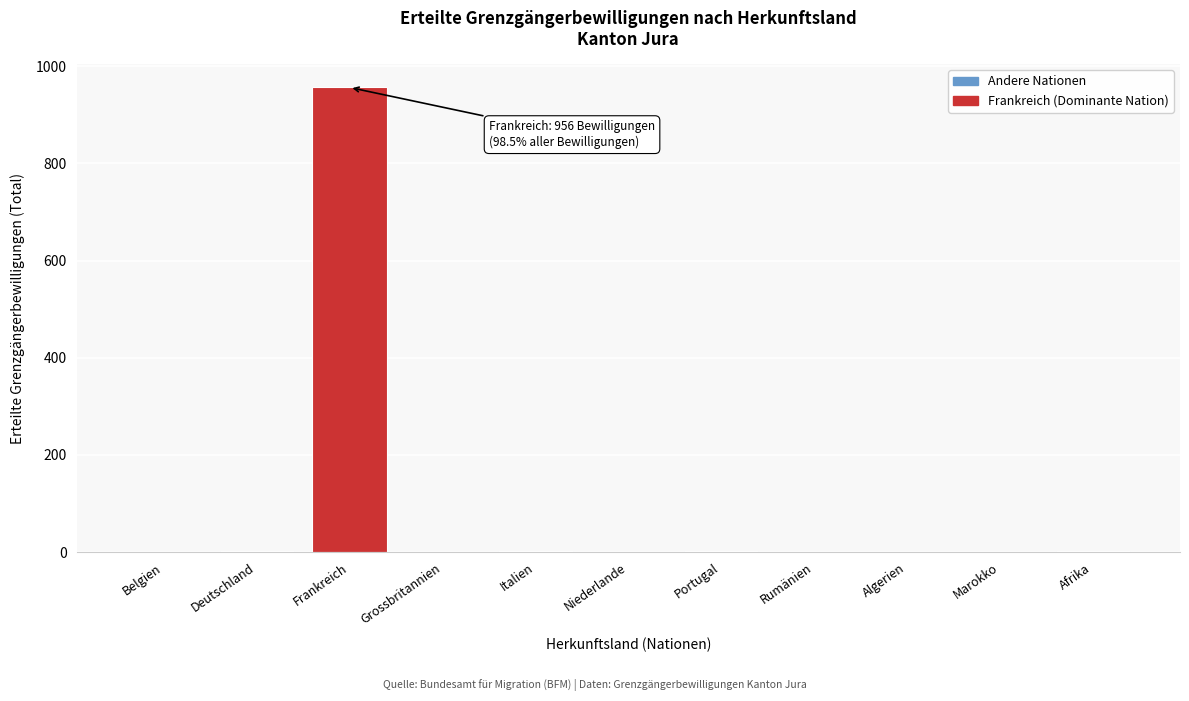

What is the maximum value shown in the chart?

956